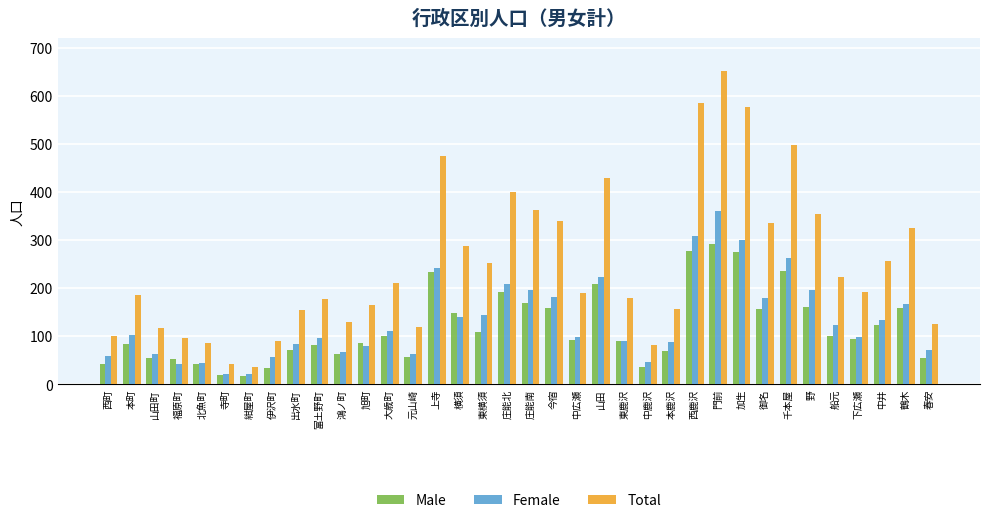

What are all the series names shown in the legend?

Male, Female, Total